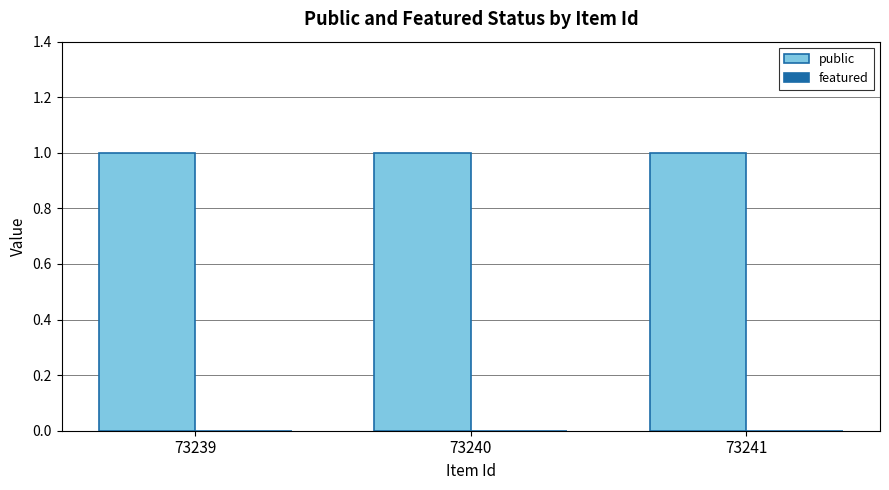

What are all the series names shown in the legend?

public, featured